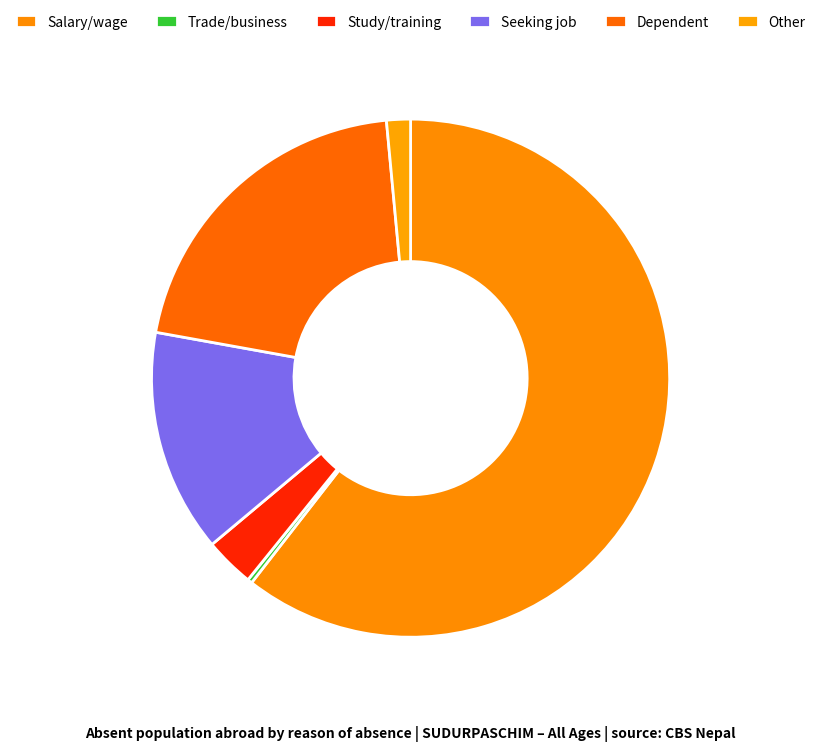

What percentage do Other and Salary/wage together represent?

62.0%